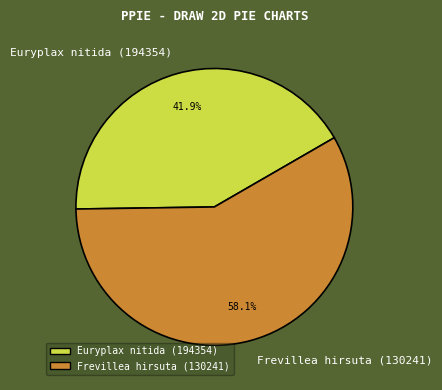

Rank the categories by value from highest to lowest.

Frevillea hirsuta (130241), Euryplax nitida (194354)